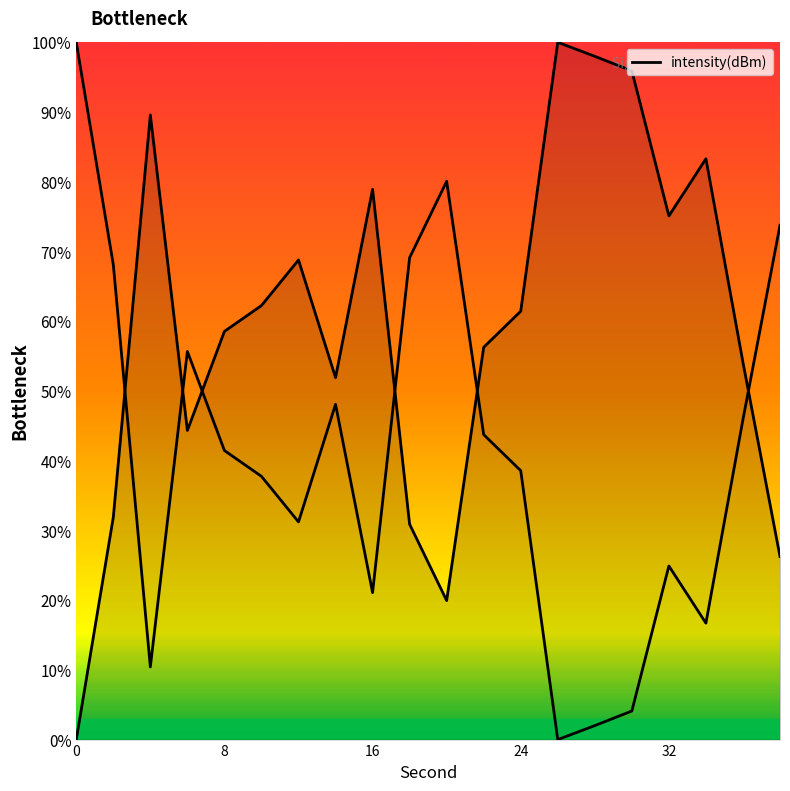

What is the value of the 17th point from the left?

75.1